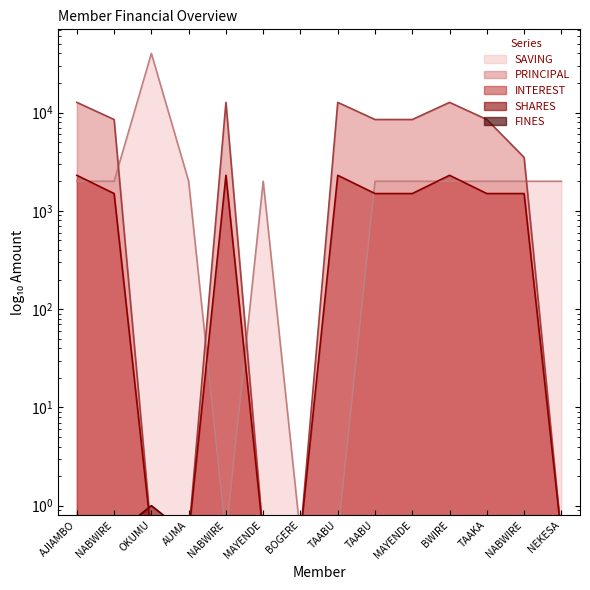

Which has a higher value, NEKESA or MAYENDE?

NEKESA